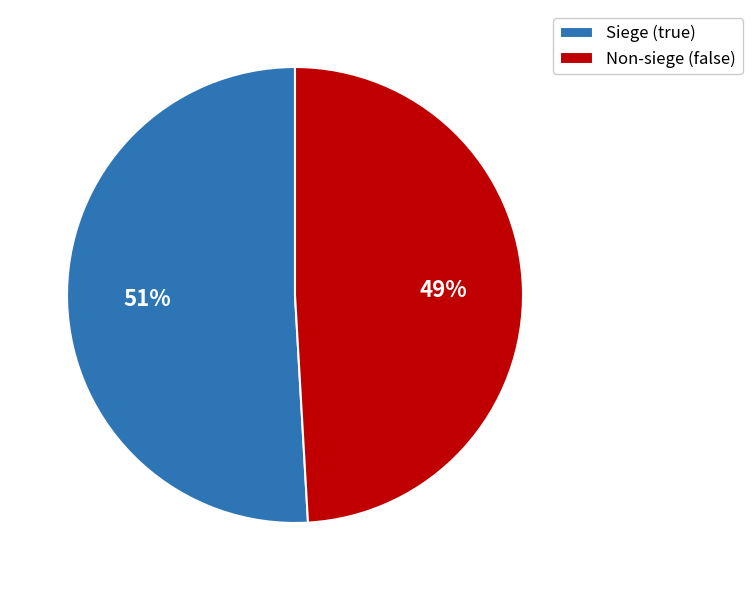

Count the number of slices in the pie.

2